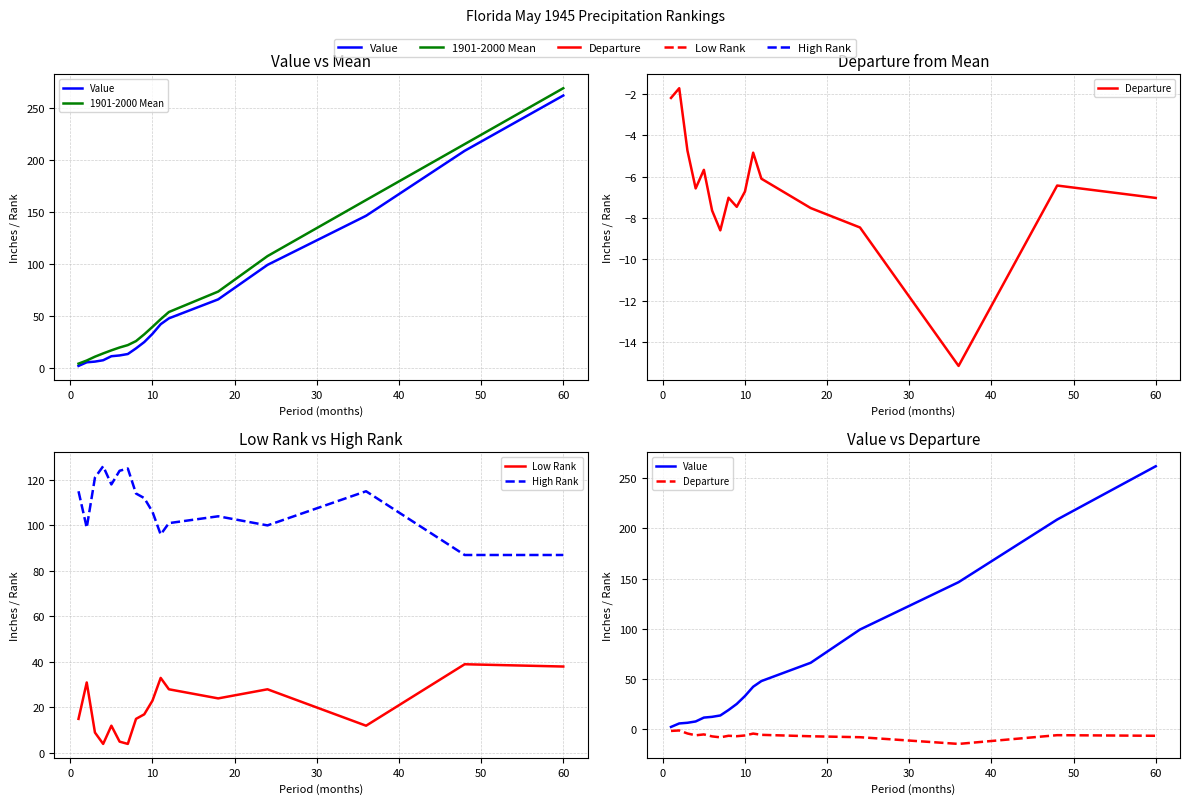

Reading right to left, what are all the values shown in this chart?

Value: 262.2	208.9	146.4	99.1	65.9	47.6	42.0	32.7	24.8	18.7	13.2	11.9	11.1	7.3	6.0	5.3	1.8
1901-2000 Mean: 269.2	215.4	161.6	107.5	73.4	53.7	46.8	39.4	32.2	25.7	21.9	19.5	16.8	13.8	10.7	7.0	4.0
Departure: -7.0	-6.4	-15.2	-8.5	-7.5	-6.1	-4.8	-6.7	-7.5	-7.0	-8.6	-7.6	-5.7	-6.6	-4.7	-1.7	-2.2
Low Rank: 38.0	39.0	12.0	28.0	24.0	28.0	33.0	23.0	17.0	15.0	4.0	5.0	12.0	4.0	9.0	31.0	15.0
High Rank: 87.0	87.0	115.0	100.0	104.0	101.0	96.0	106.0	112.0	114.0	125.0	124.0	118.0	126.0	121.0	99.0	115.0